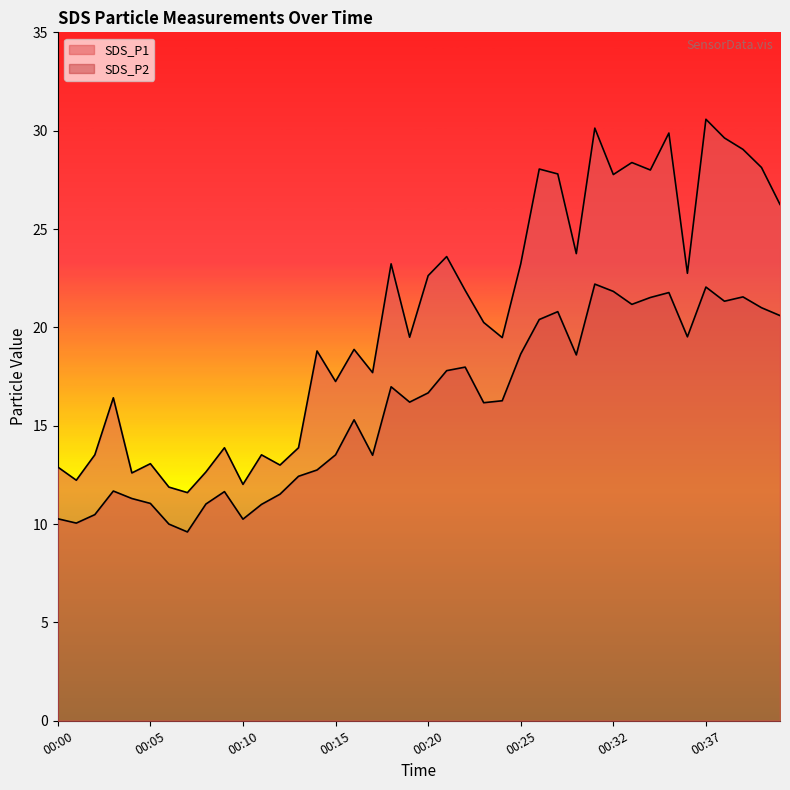

Reading left to right, transcribe all the data shown in this chart.

SDS_P1: 00:00=12.9	00:01=12.2	00:02=13.5	00:03=16.4	00:04=12.6	00:05=13.1	00:06=11.9	00:07=11.6	00:08=12.7	00:09=13.9	00:10=12.0	00:11=13.5	00:12=13.0	00:13=13.9	00:14=18.8	00:15=17.2	00:16=18.9	00:17=17.7	00:18=23.2	00:19=19.5	00:20=22.6	00:21=23.6	00:22=21.9	00:23=20.2	00:24=19.5	00:25=23.2	00:28=28.1	00:29=27.8	00:30=23.8	00:31=30.1	00:32=27.8	00:33=28.4	00:34=28.0	00:35=29.9	00:36=22.8	00:37=30.6	00:38=29.6	00:39=29.1	00:40=28.1	00:41=26.2
SDS_P2: 00:00=10.3	00:01=10.1	00:02=10.5	00:03=11.7	00:04=11.3	00:05=11.1	00:06=10.0	00:07=9.6	00:08=11.0	00:09=11.7	00:10=10.2	00:11=11.0	00:12=11.5	00:13=12.4	00:14=12.8	00:15=13.5	00:16=15.3	00:17=13.5	00:18=17.0	00:19=16.2	00:20=16.7	00:21=17.8	00:22=18.0	00:23=16.2	00:24=16.3	00:25=18.6	00:28=20.4	00:29=20.8	00:30=18.6	00:31=22.2	00:32=21.8	00:33=21.2	00:34=21.5	00:35=21.8	00:36=19.5	00:37=22.1	00:38=21.3	00:39=21.6	00:40=21.0	00:41=20.6